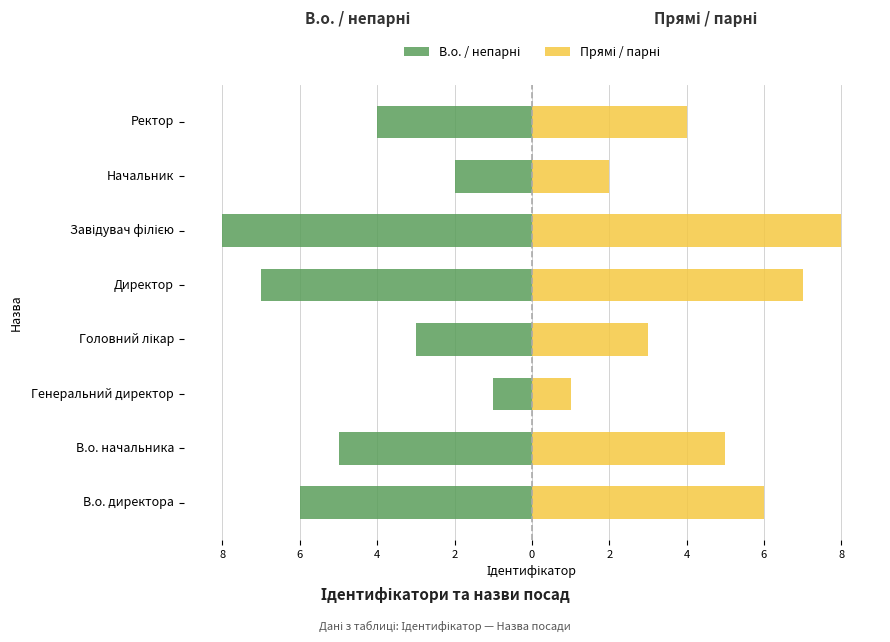

The В.о. / непарні series shows 0 at Генеральний директор. True or false?

False